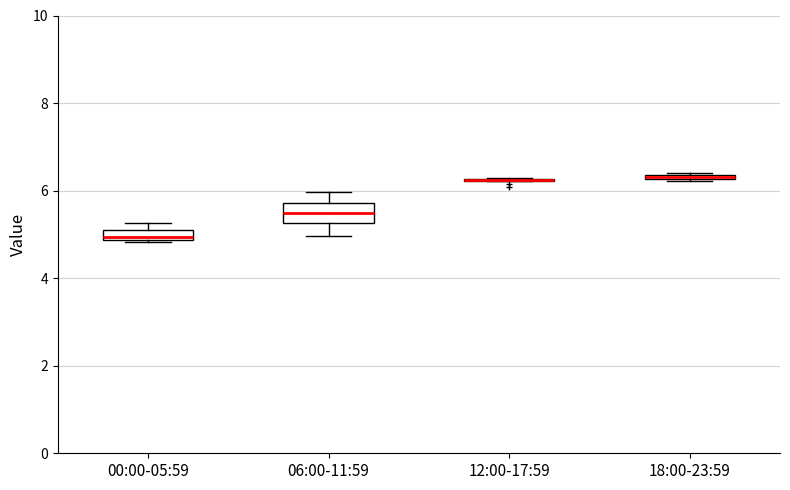

Comparing the boxes themselves (not the whiskers), which one is the tallest?

06:00-11:59